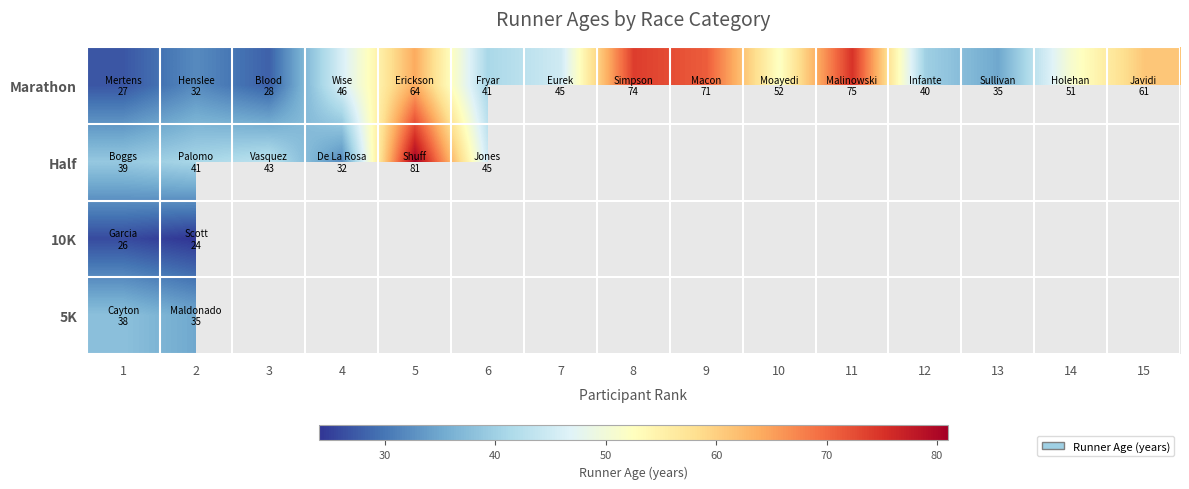

Between 5 and 13, which series saw the biggest shift?

Marathon